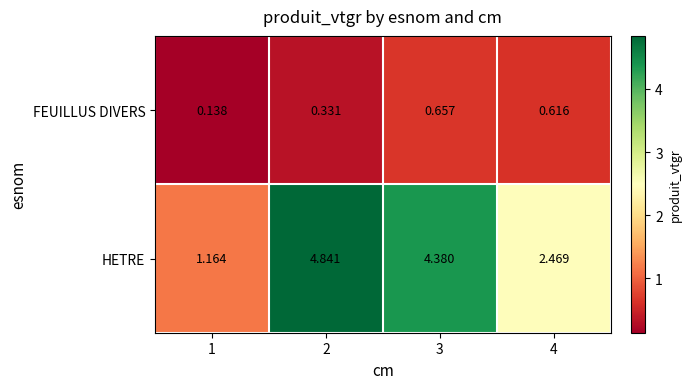

Rank the series by their maximum value, from lowest to highest.

FEUILLUS DIVERS, HETRE